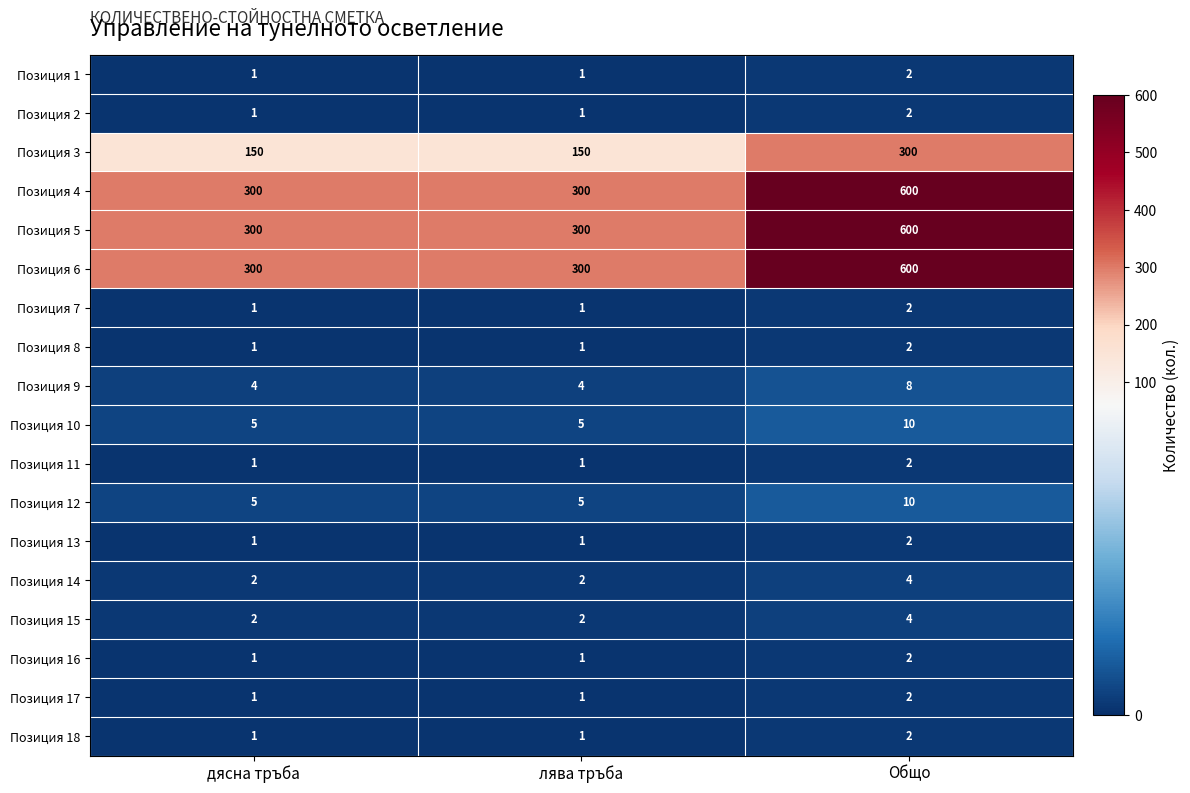

True or false: Позиция 10 has a value of 7 at дясна тръба.

False